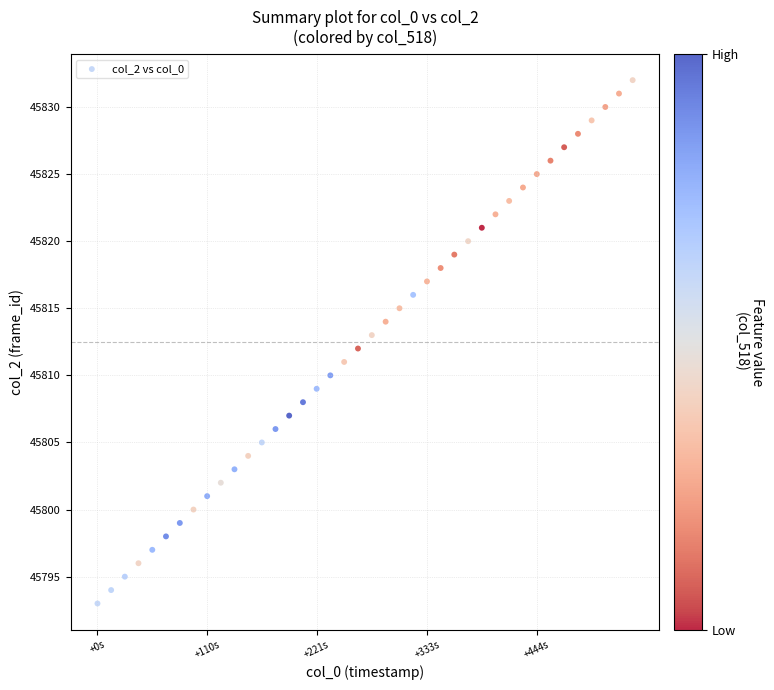

What is the range of Y values (max minus min)?

39